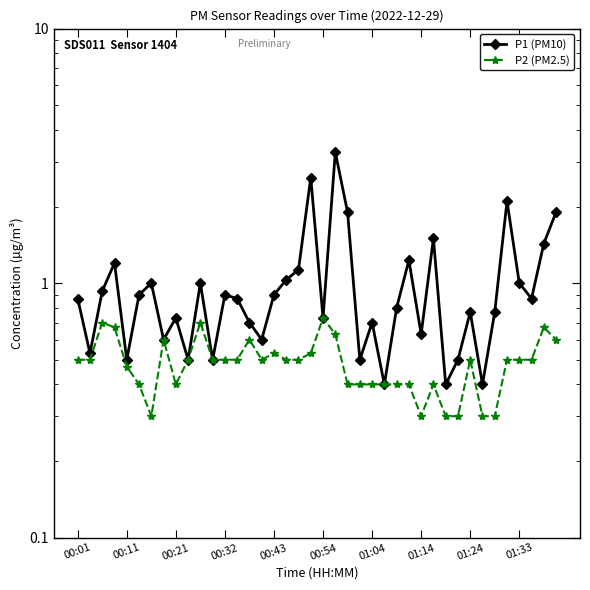

Is it true that P2 (PM2.5) equals 0.6 at 21?

True